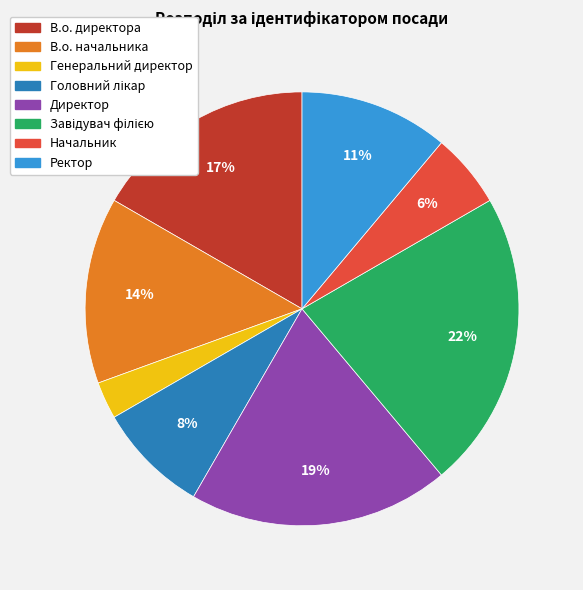

What percentage is the Начальник slice, to the nearest percent?

6%